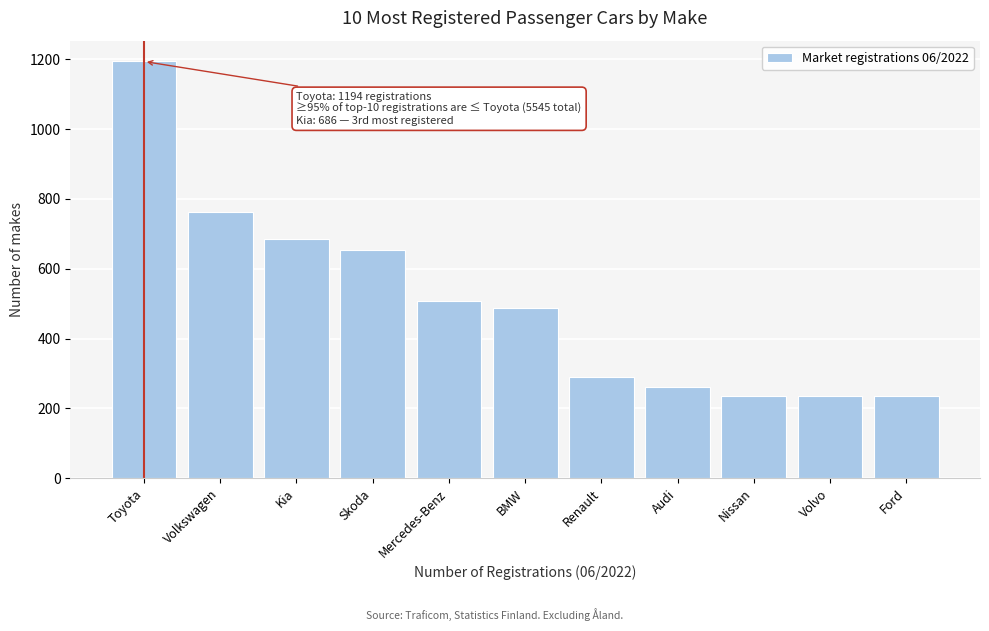

What is the average value?

504